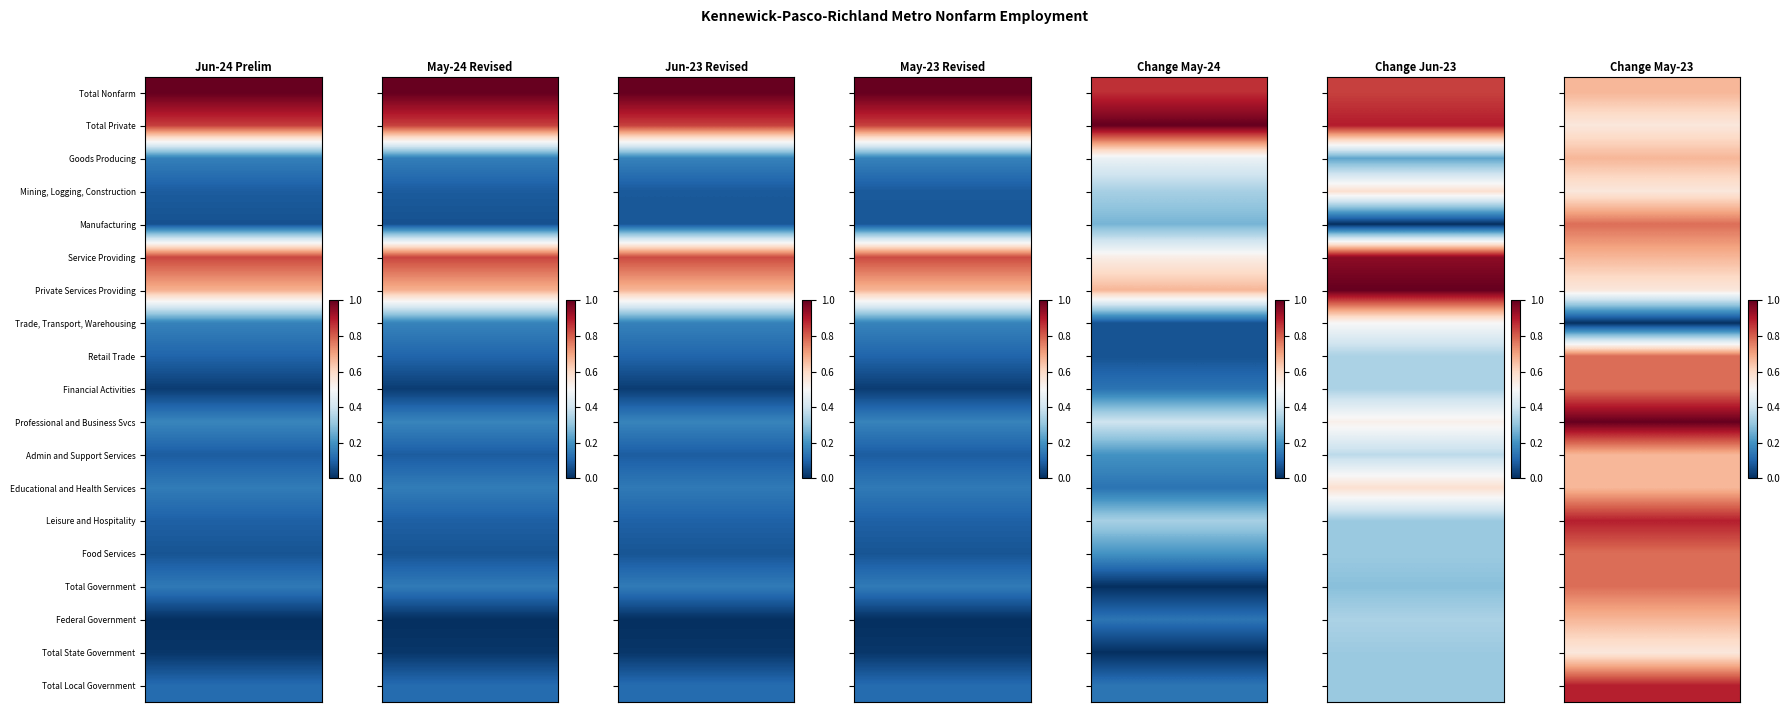

Between 2 and 3, which is larger?

2